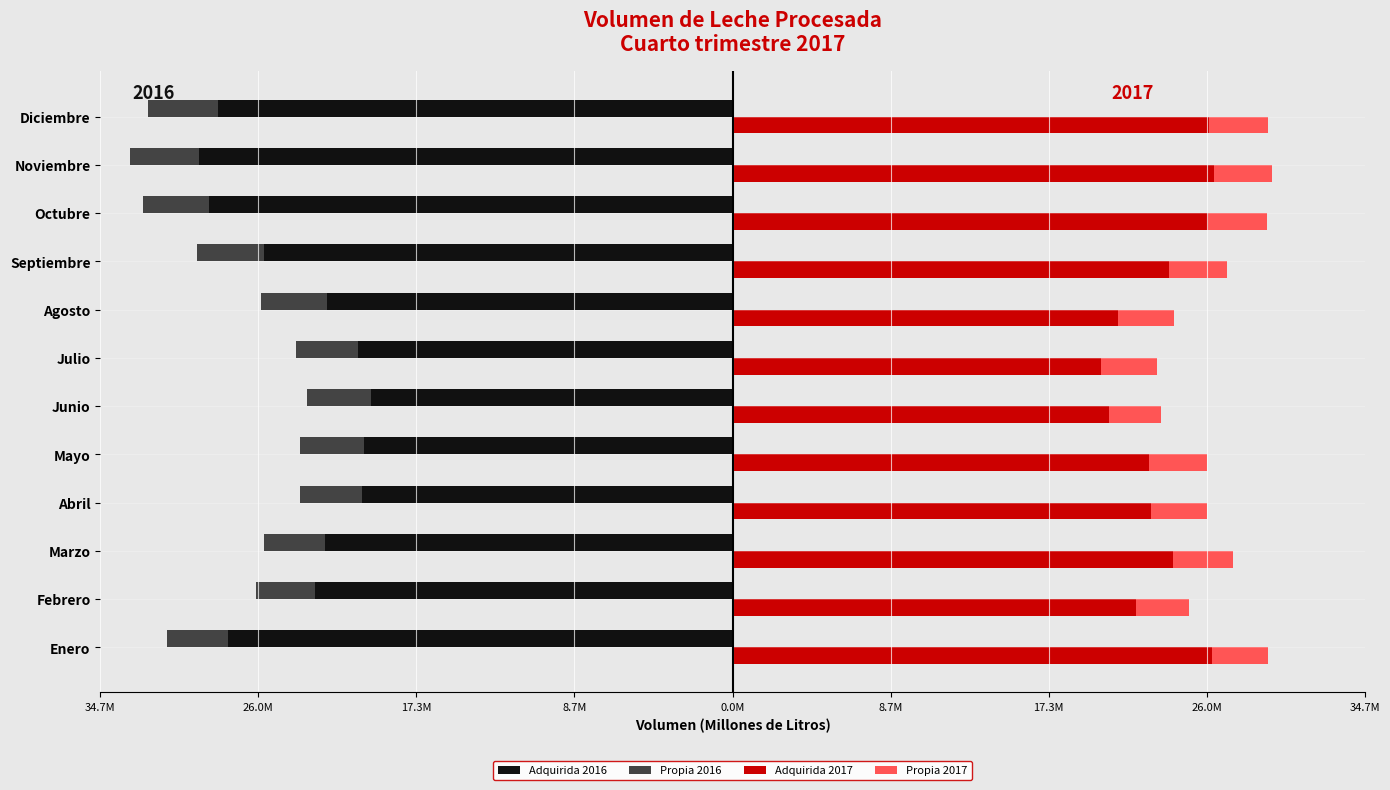

How many values in the Adquirida 2016 series exceed -22369913?

5